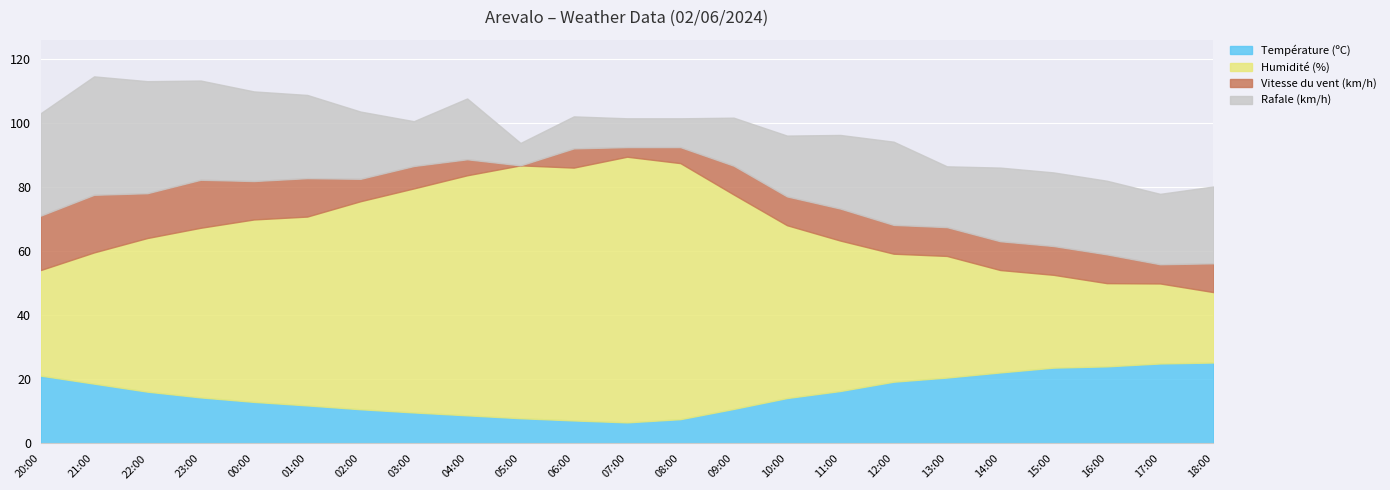

The value of Température (ºC) at 13:00 is 20.6. True or false?

True